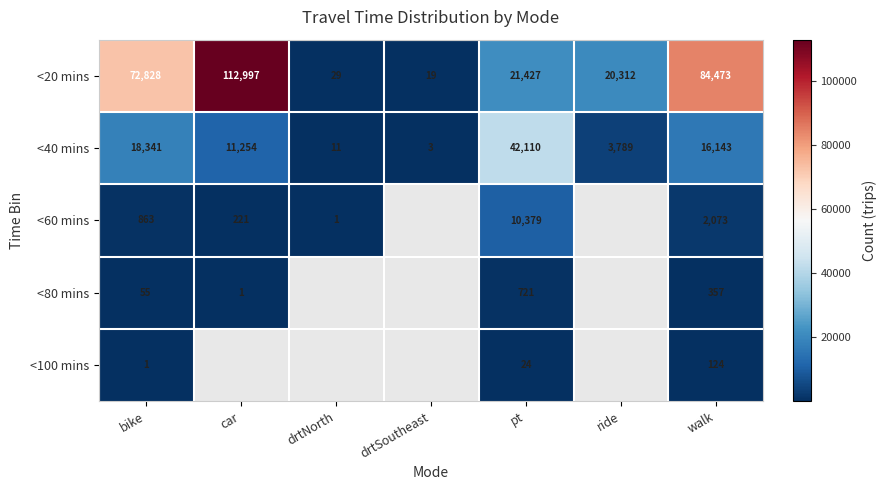

True or false: <60 mins has a value of 863 at bike.

True